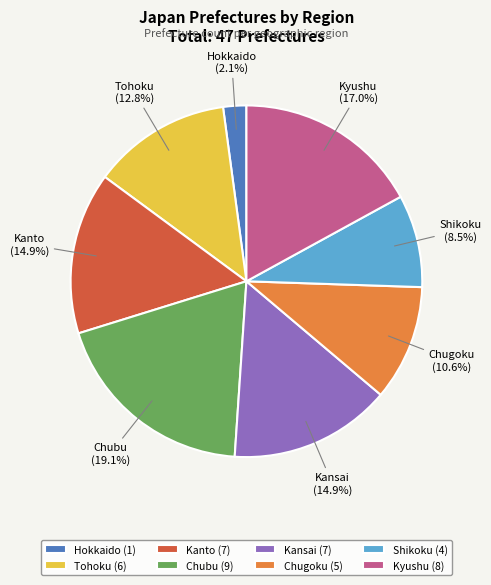

Which slice is the largest?

Chubu